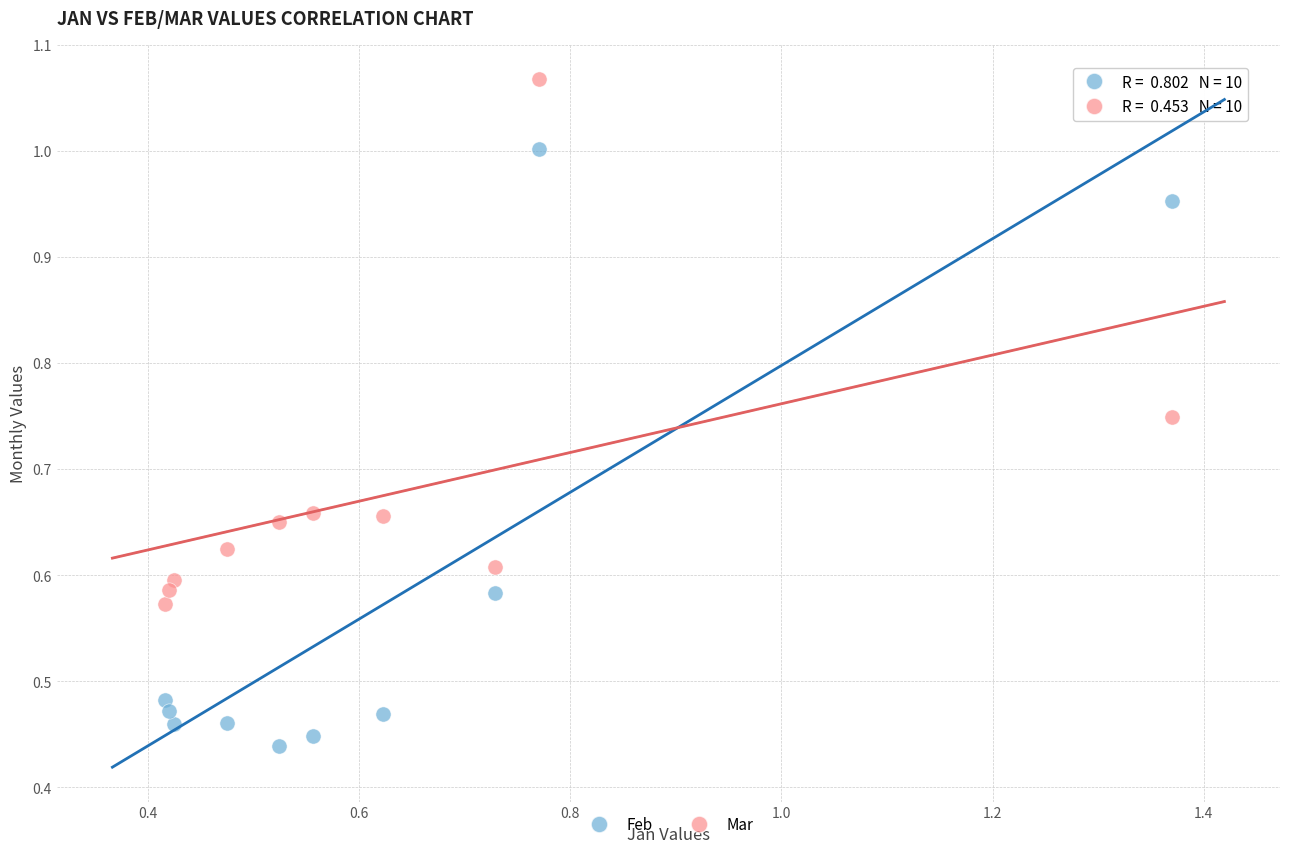

Which series contains the highest Y value?

Mar